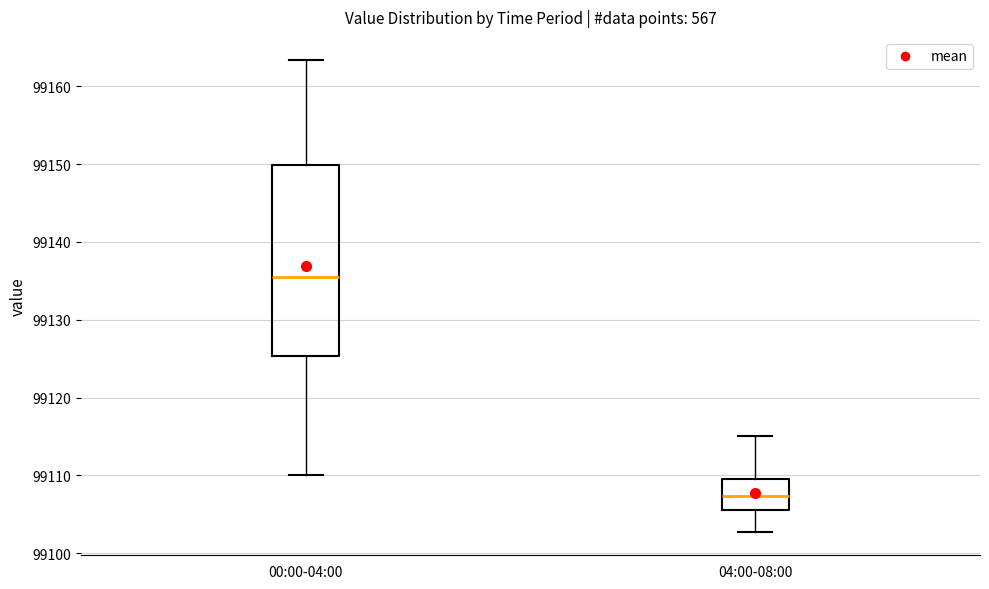

Which box is the tallest, from its lower edge to its upper edge?

00:00-04:00